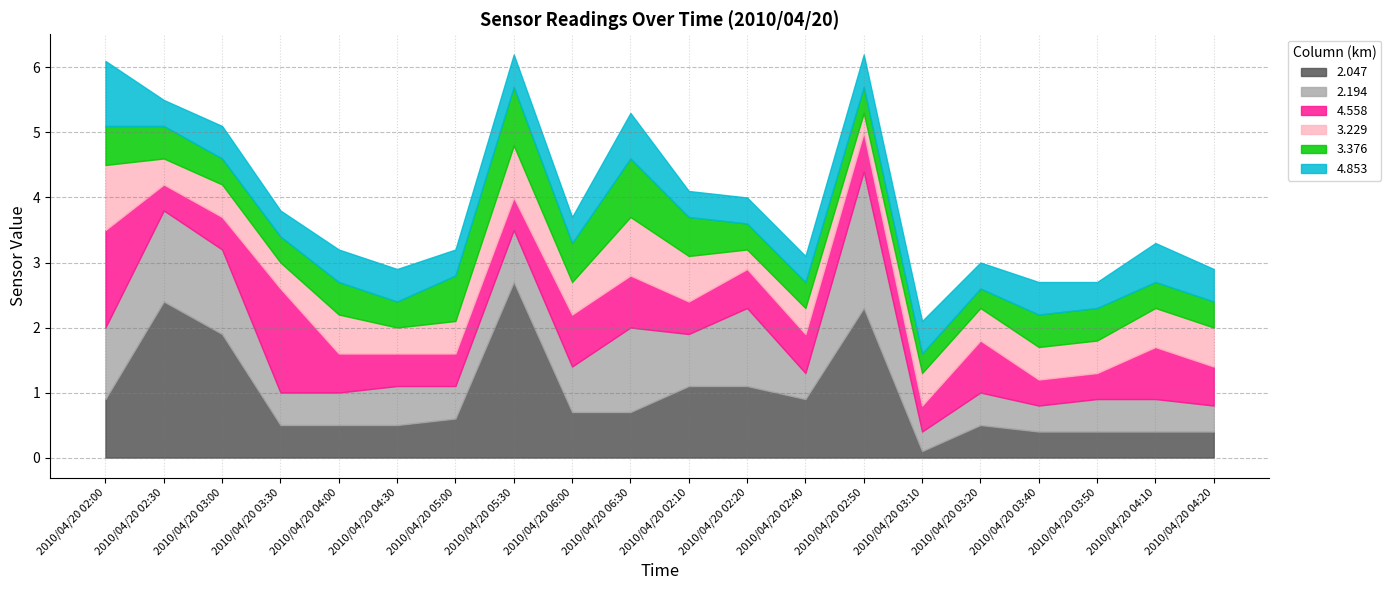

How many distinct data groups are displayed?

6